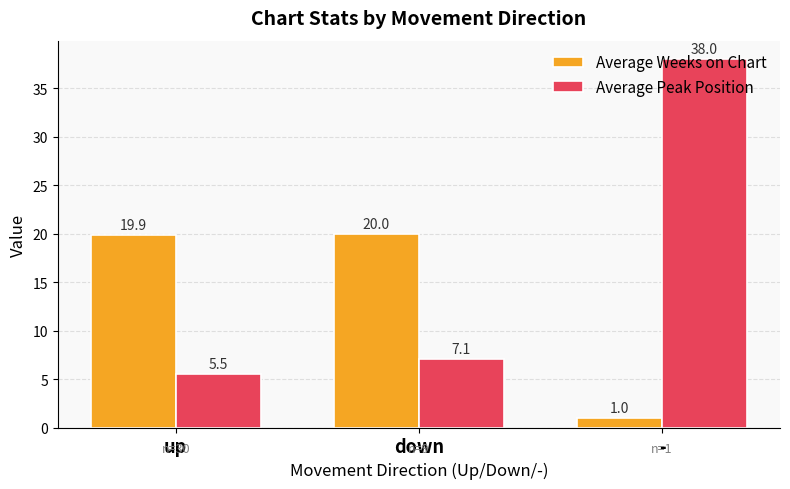

What is the total value across all series at up?

25.4